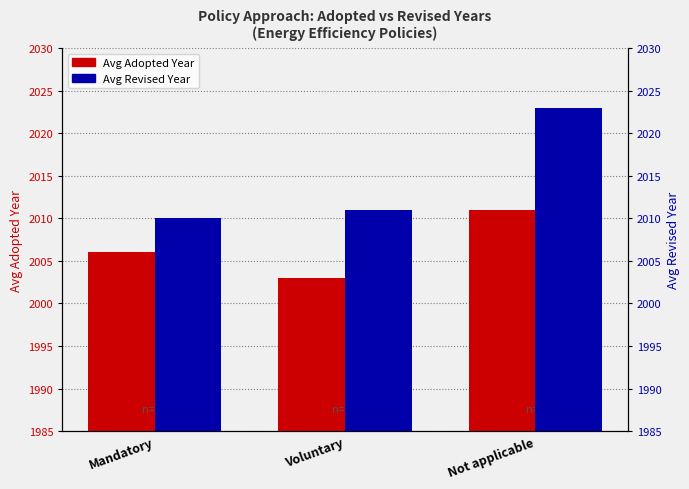

How many data points in Avg Revised Year are less than 2011?

1